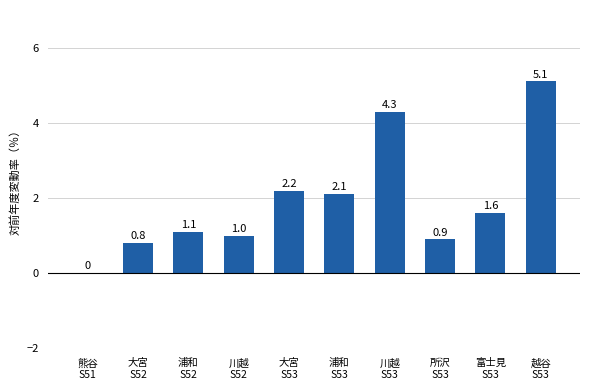

Reading left to right, list all the values displayed in this chart.

熊谷
S51=0.0	大宮
S52=0.8	浦和
S52=1.1	川越
S52=1.0	大宮
S53=2.2	浦和
S53=2.1	川越
S53=4.3	所沢
S53=0.9	富士見
S53=1.6	越谷
S53=5.1